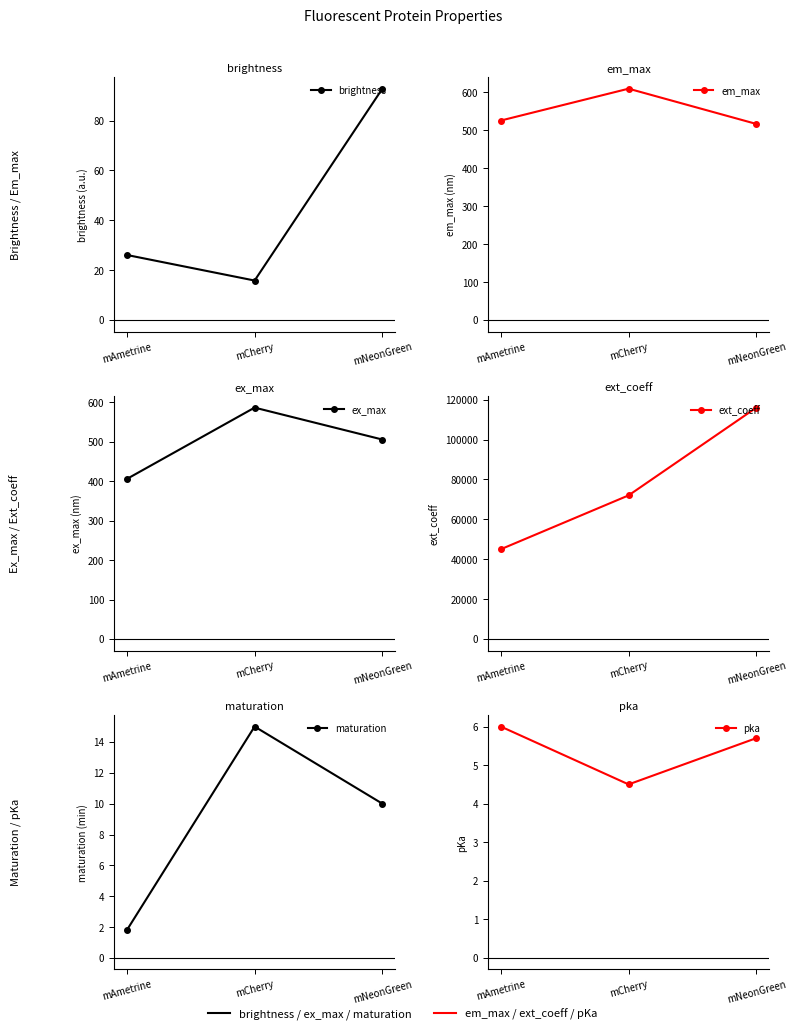

The ext_coeff series shows 166308.9 at mNeonGreen. True or false?

False